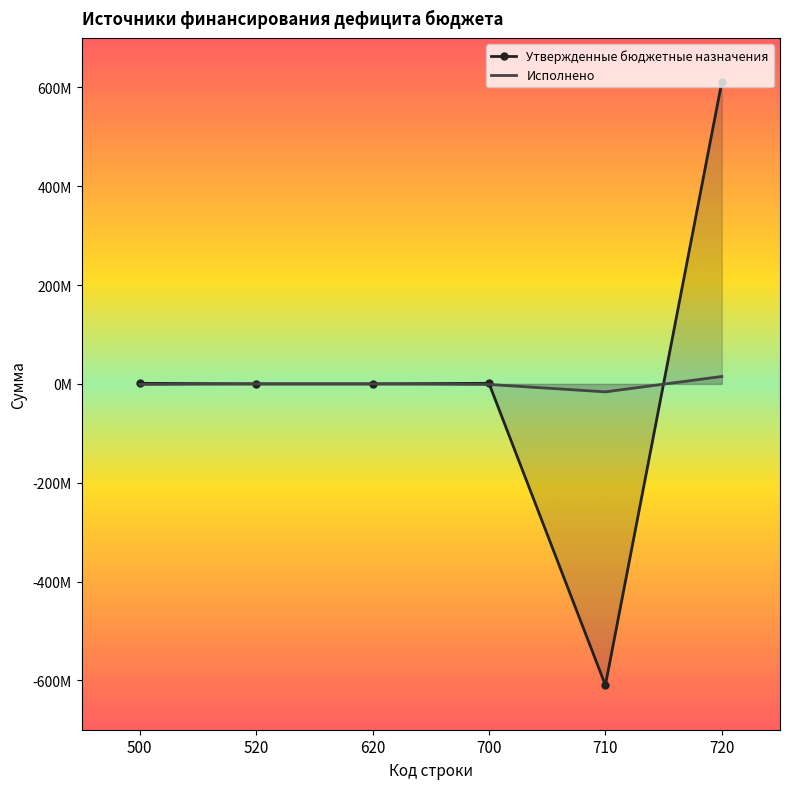

How many values in the Утвержденные бюджетные назначения series exceed 1163727?

3